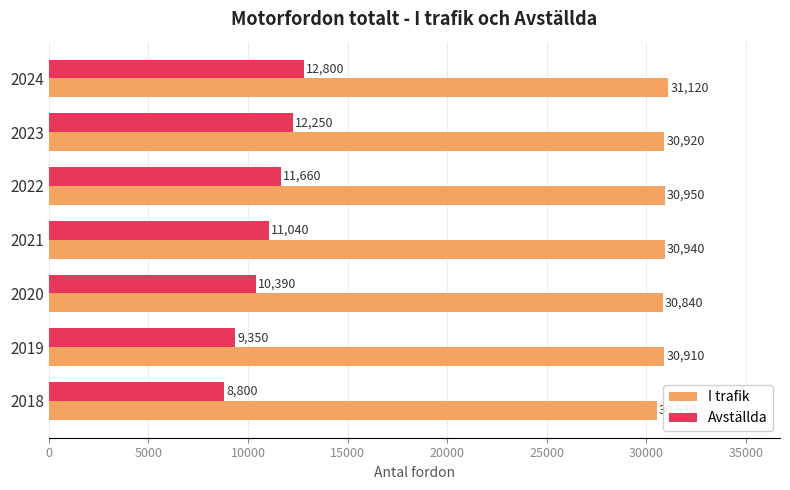

Between 2018 and 2021, which series saw the biggest shift?

Avställda